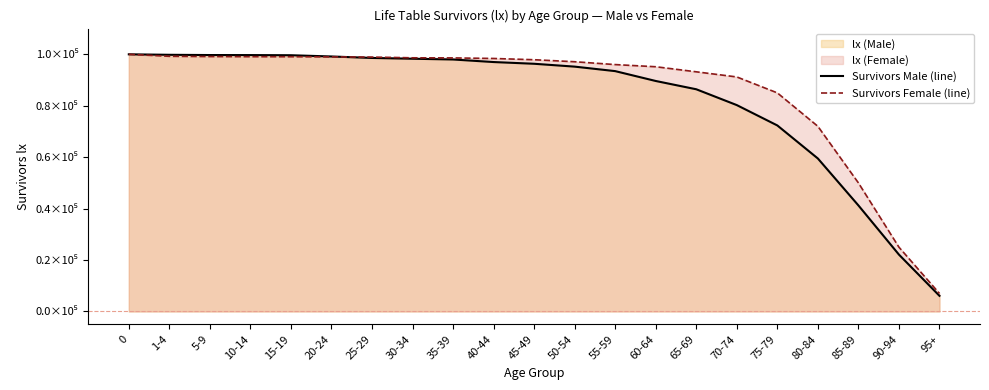

Where is Survivors Female (line) nearest to the value 53500?

85-89